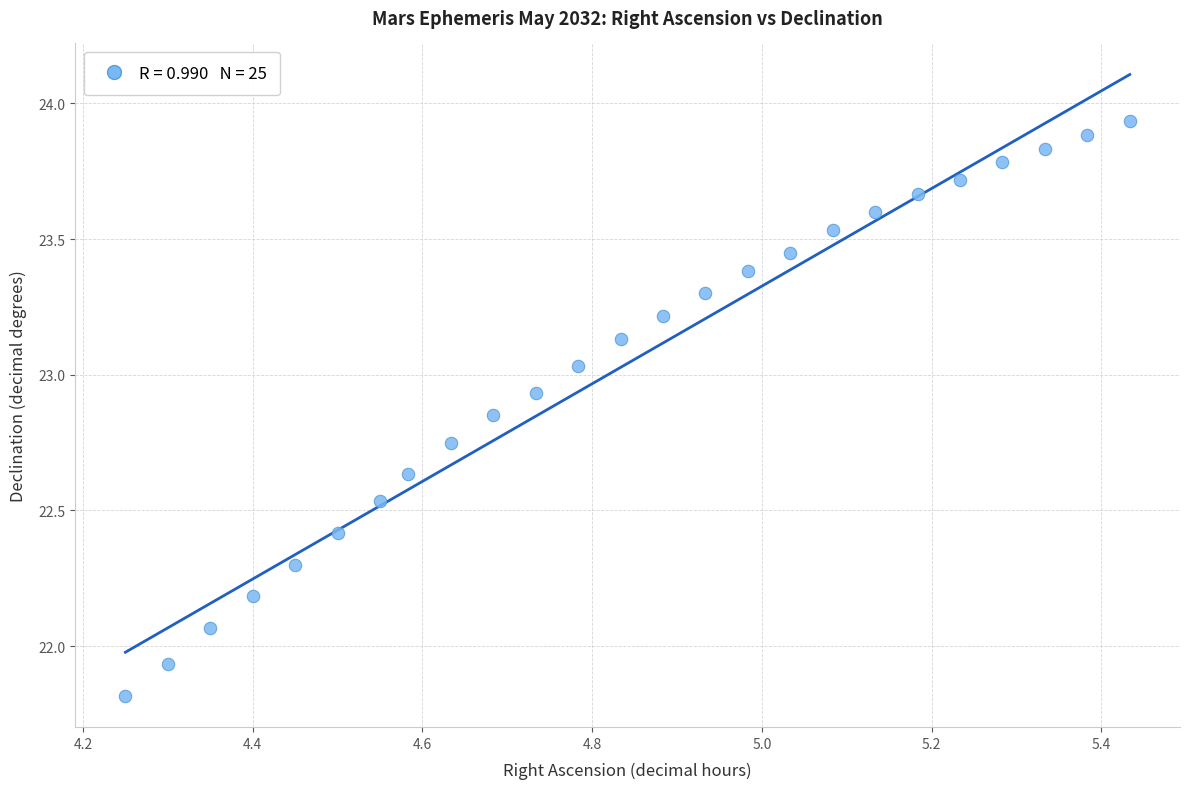

What is the range of X values (max minus min)?

1.2